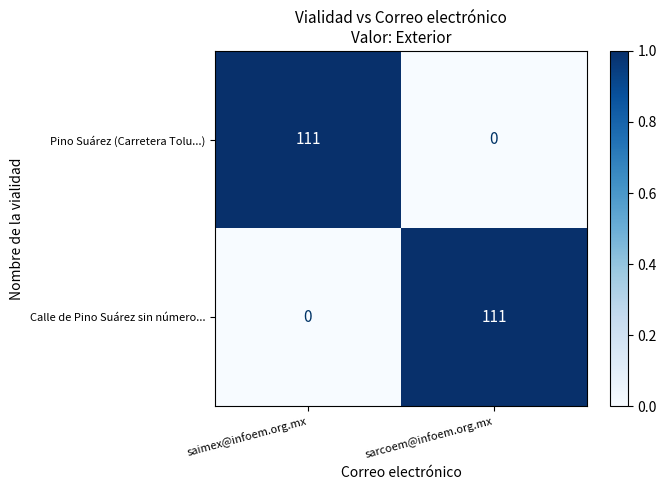

Reading left to right, transcribe all the data shown in this chart.

Pino Suárez (Carretera Tolu...): saimex@infoem.org.mx=111	sarcoem@infoem.org.mx=0
Calle de Pino Suárez sin número...: saimex@infoem.org.mx=0	sarcoem@infoem.org.mx=111